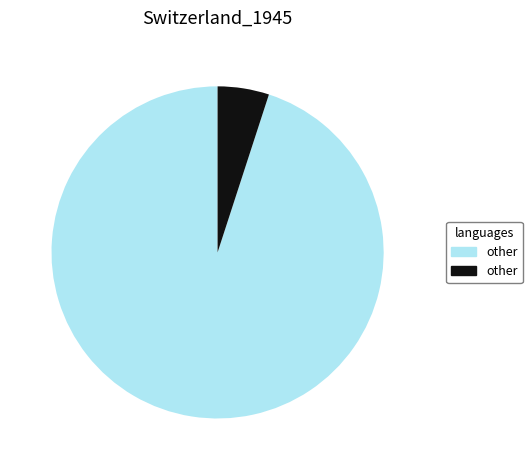

Is there any slice that represents more than half of the pie?

Yes